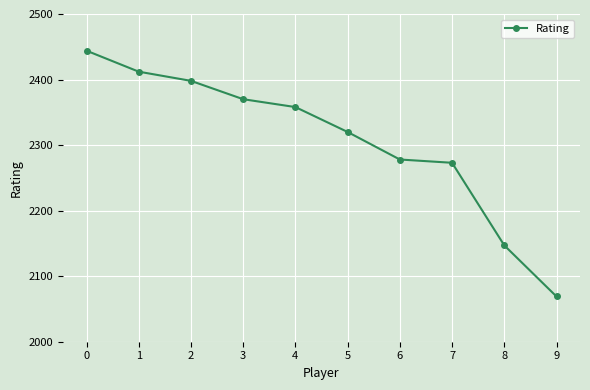

List the labels in order of value, smallest first.

9, 8, 7, 6, 5, 4, 3, 2, 1, 0